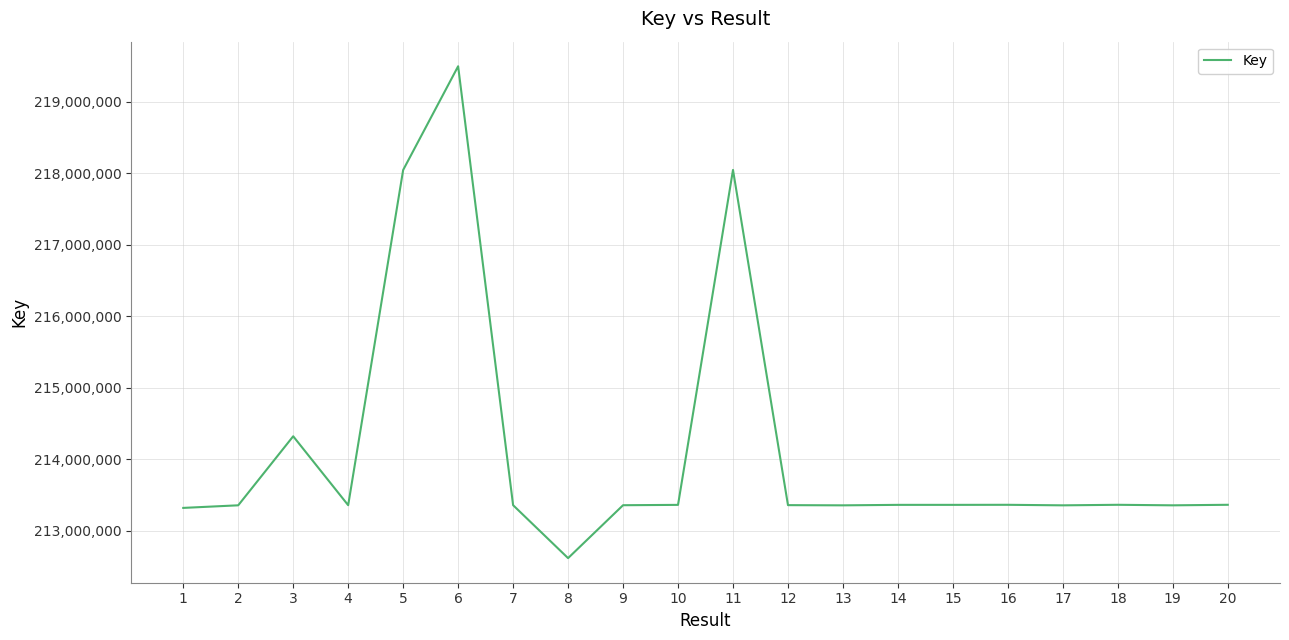

At which category does the data reach its first local peak?

3